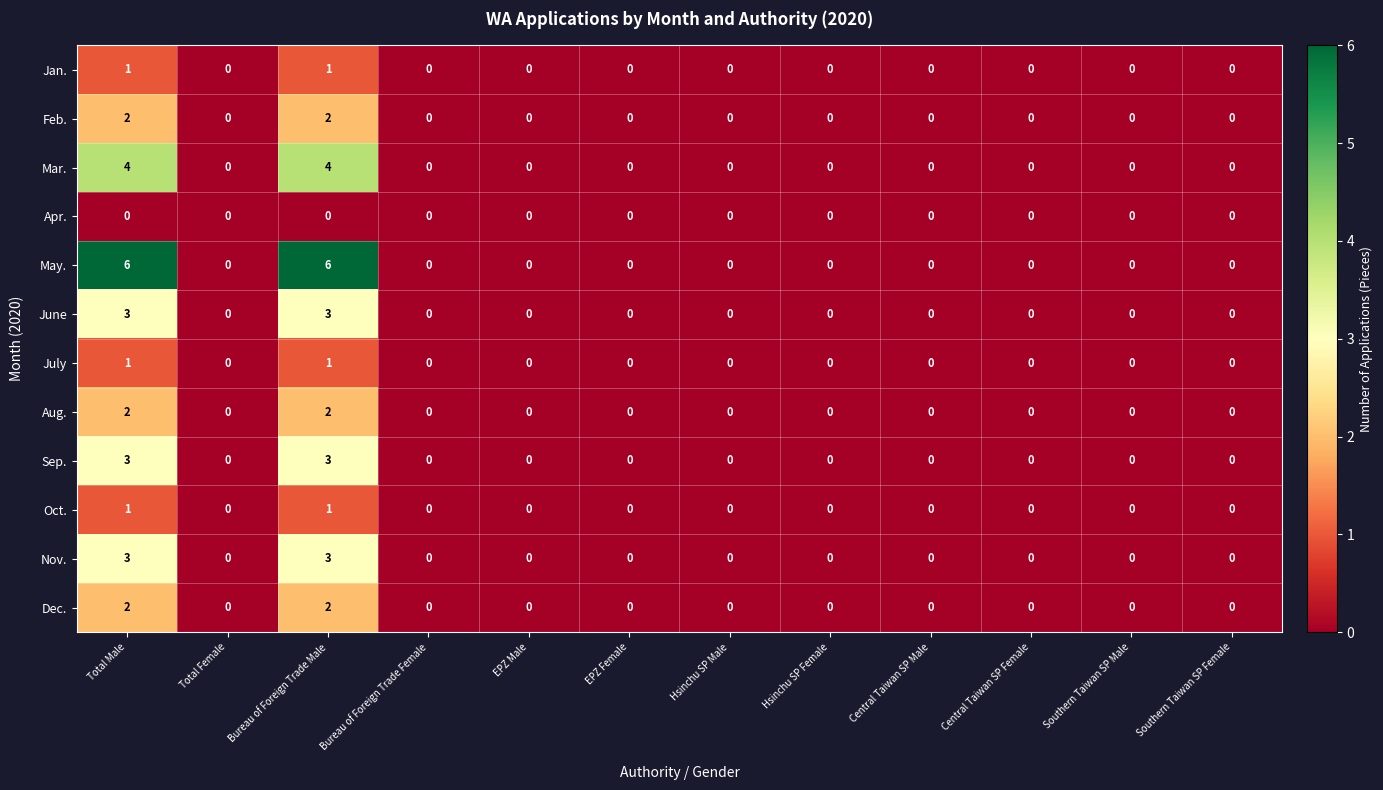

Between Total Male and EPZ Female, which series saw the biggest shift?

May.